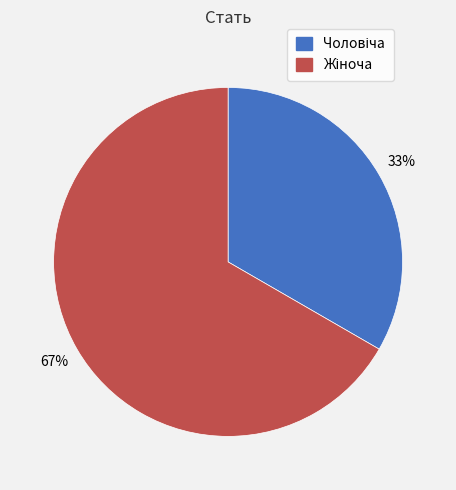

How many slices are in this pie chart?

2